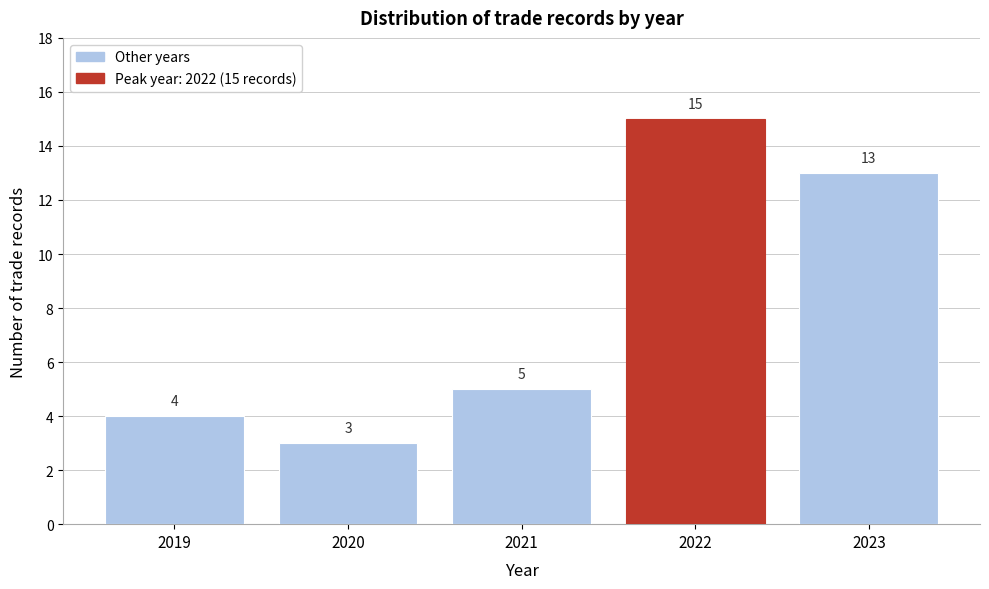

Reading left to right, transcribe all the data shown in this chart.

2019=4	2020=3	2021=5	2022=15	2023=13